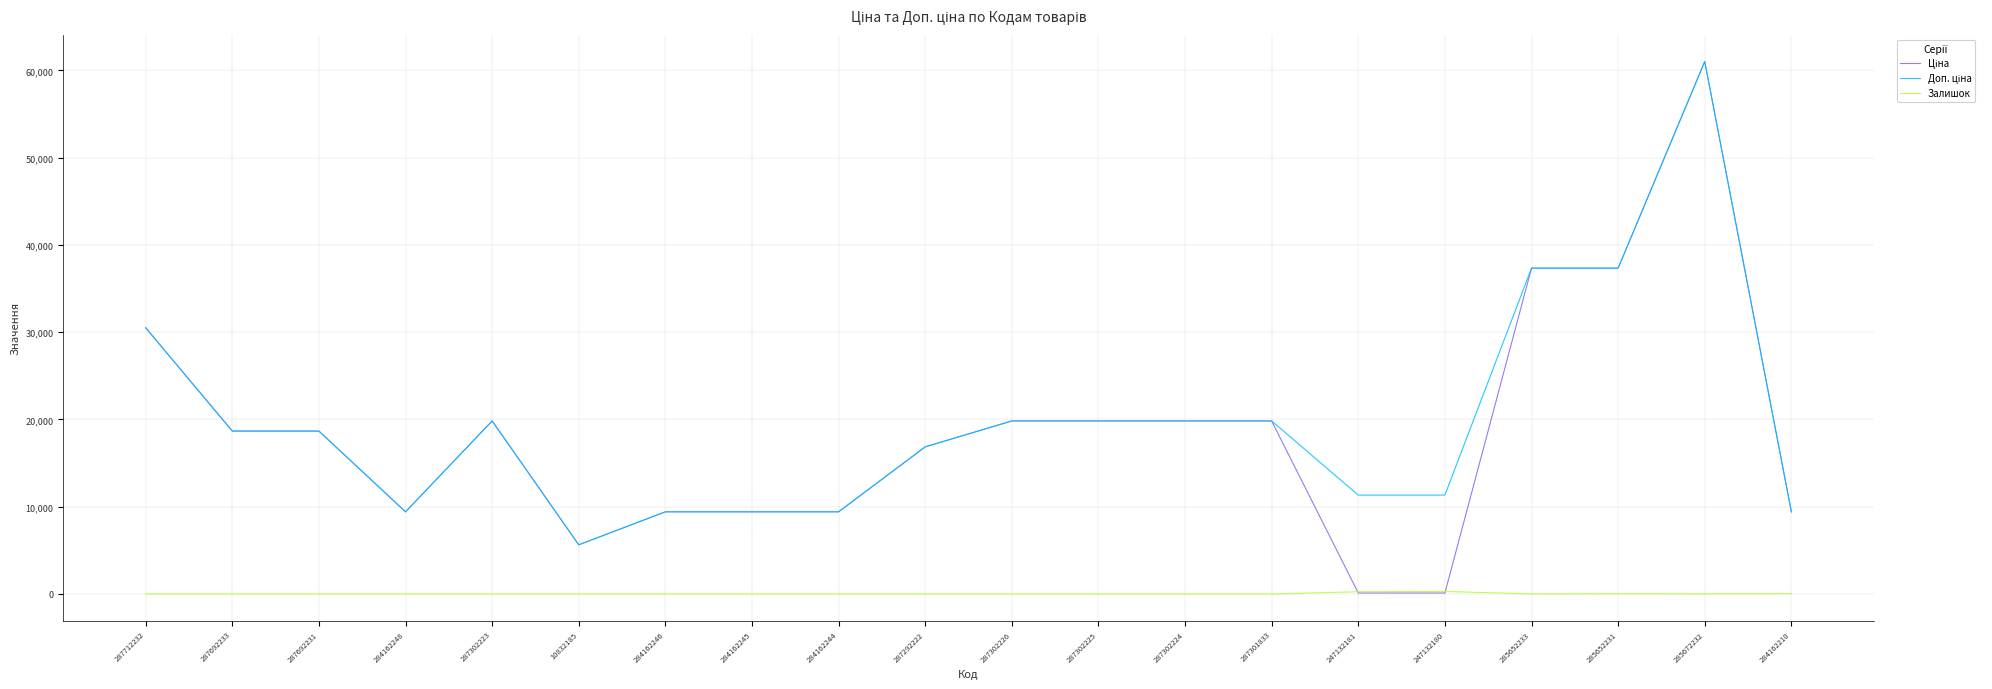

True or false: Залишок has a value of 0.0 at 287692231.

True